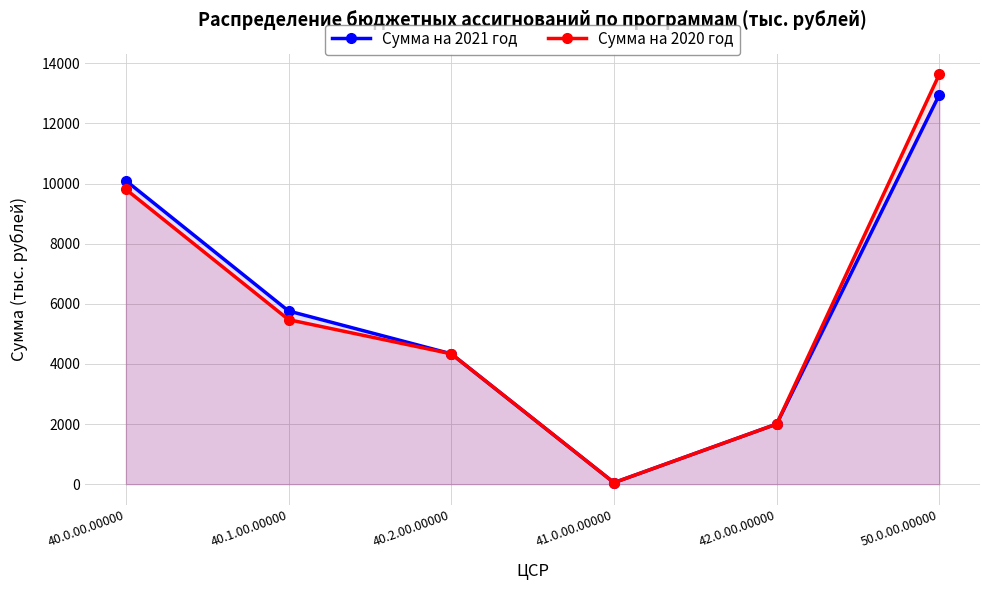

Which label corresponds to the largest value in the chart?

50.0.00.00000